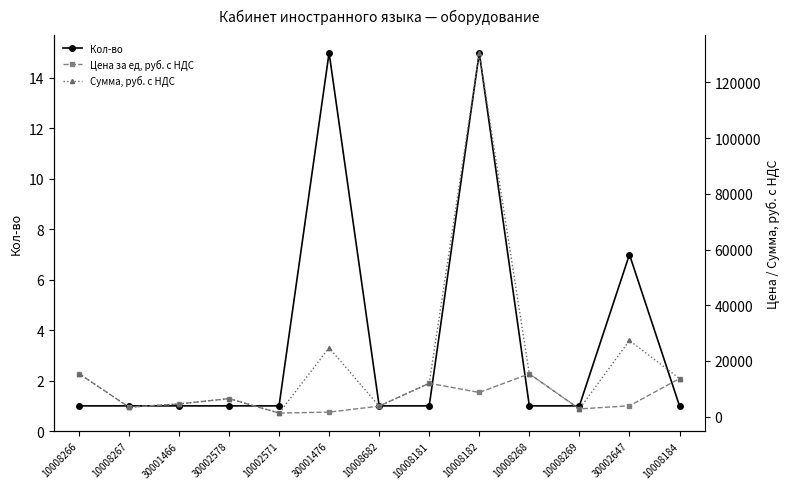

What are all the series names shown in the legend?

Кол-во, Цена за ед, руб. с НДС, Сумма, руб. с НДС